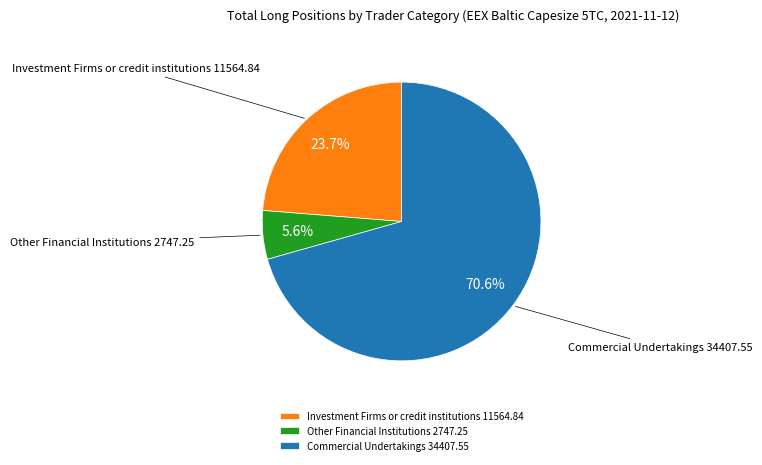

Approximately how many times larger is the value at Investment Firms or credit institutions 11564.84 compared to Other Financial Institutions 2747.25?

4.2